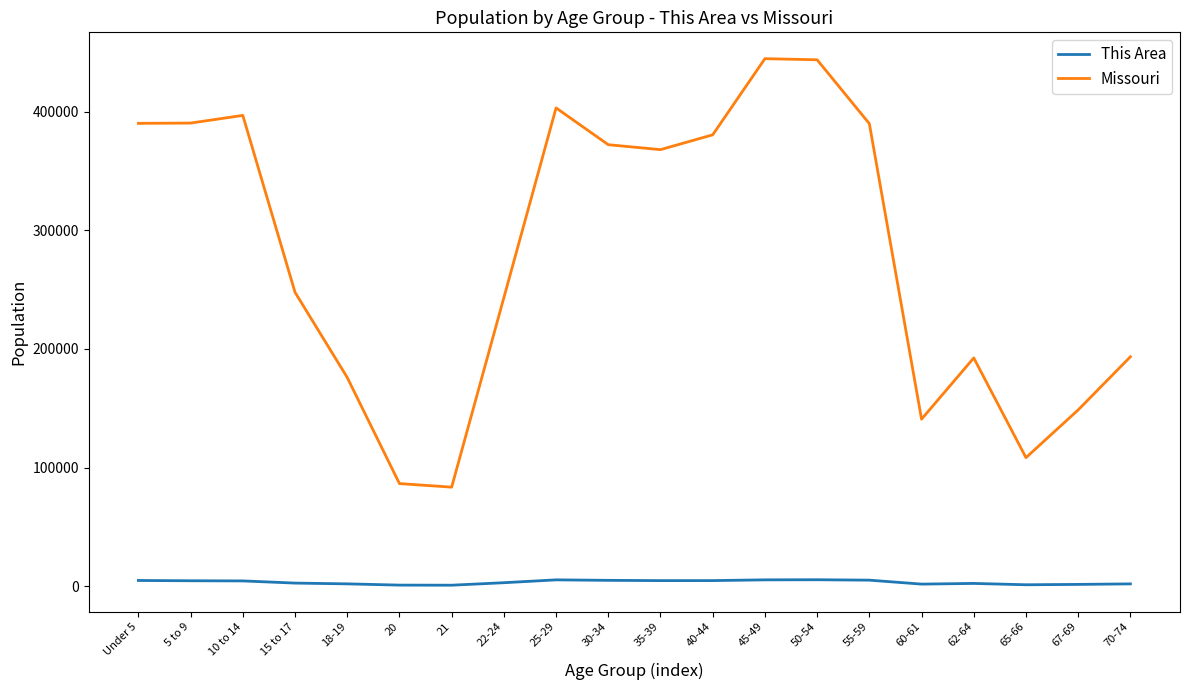

Where does the This Area series first go above 4463?

Under 5